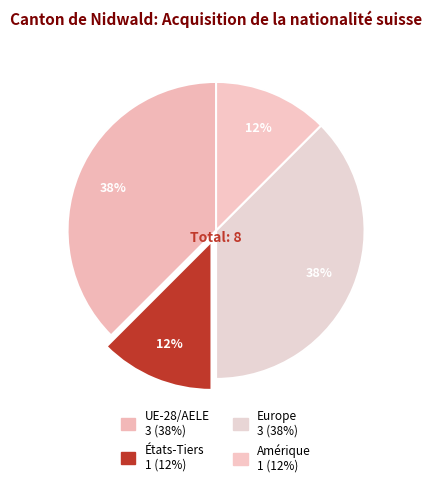

How many slices are in this pie chart?

4